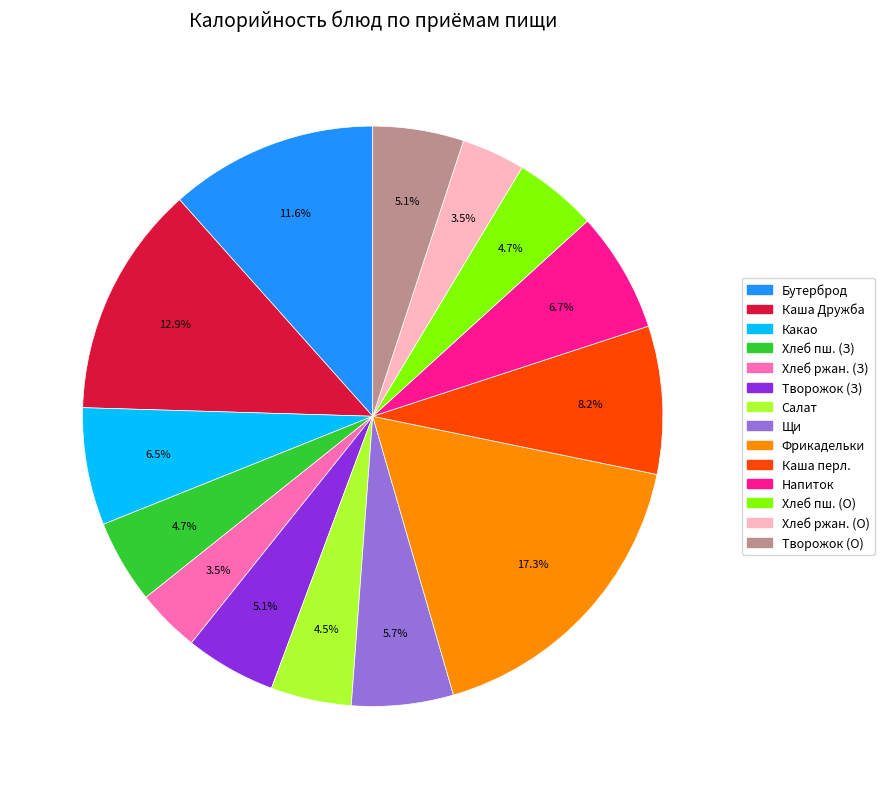

To the nearest percent, what is the difference between the largest and smallest slice percentages?

14%